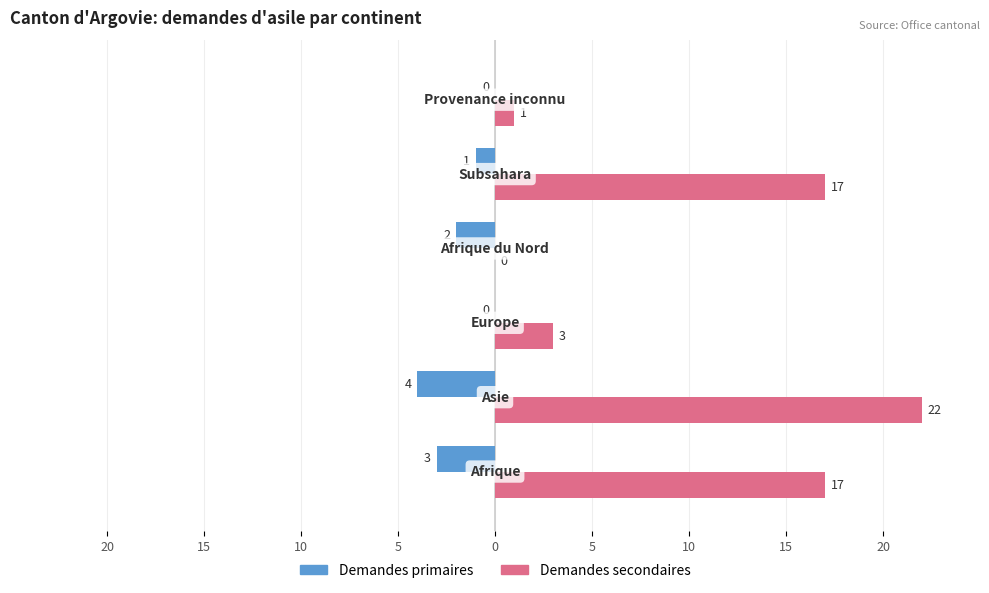

What are all the series names shown in the legend?

Demandes primaires, Demandes secondaires